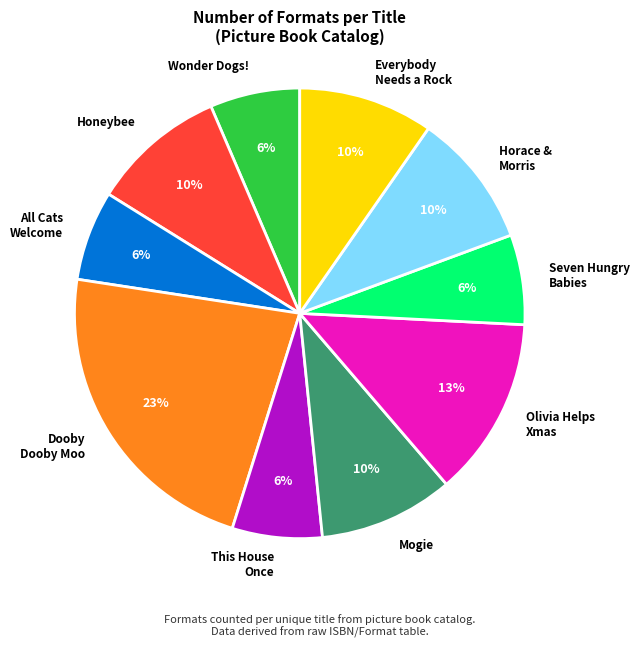

The Dooby Dooby Moo slice represents 23% of the pie. True or false?

True